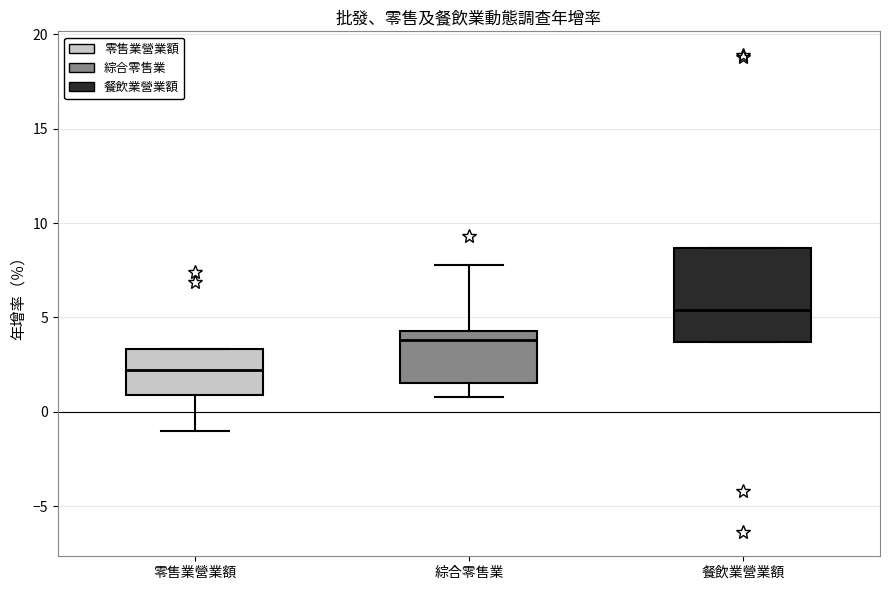

Which box's median line is the highest?

餐飲業營業額